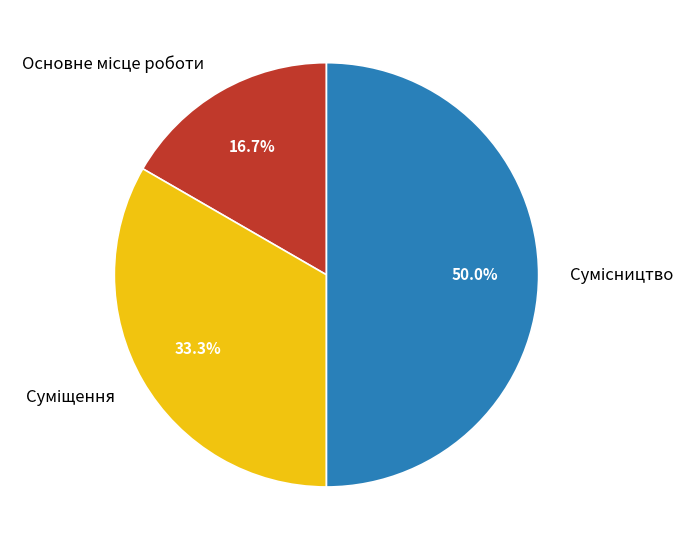

Which category has the biggest portion of the pie?

Сумісництво